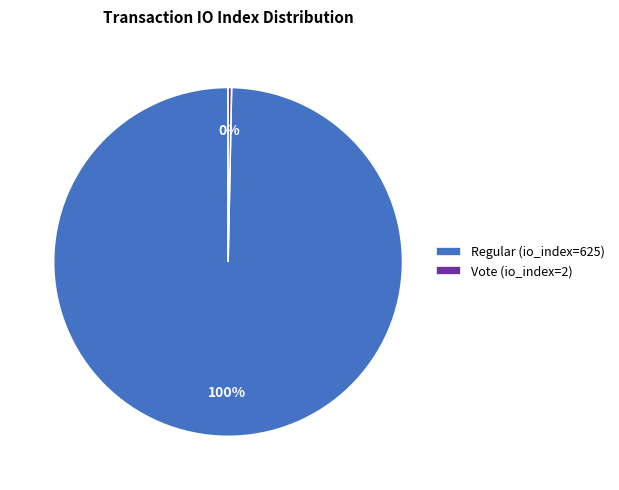

Which category has the smallest portion of the pie?

Vote (io_index=2)